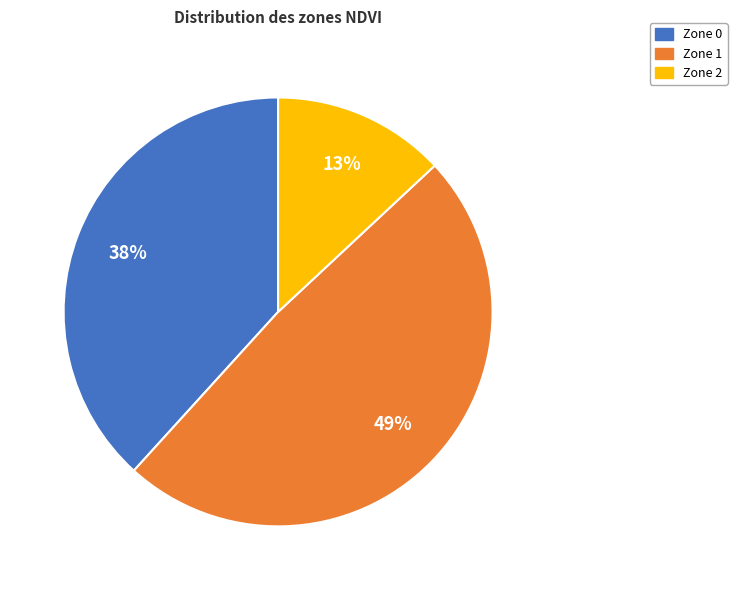

To the nearest percent, what percentage of the pie is Zone 1?

49%